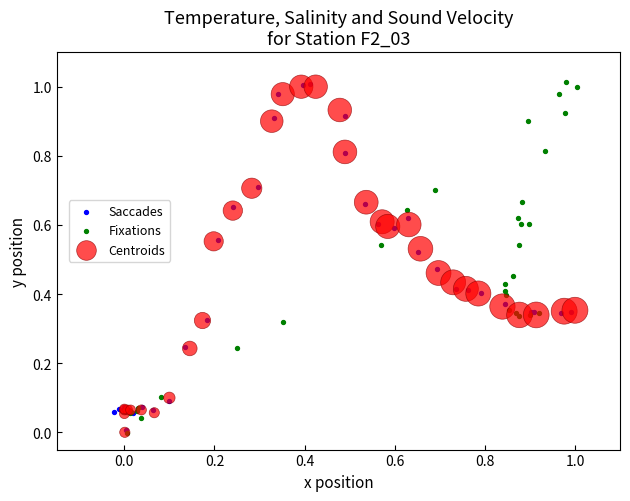

What are all the series names shown in the legend?

Saccades, Fixations, Centroids